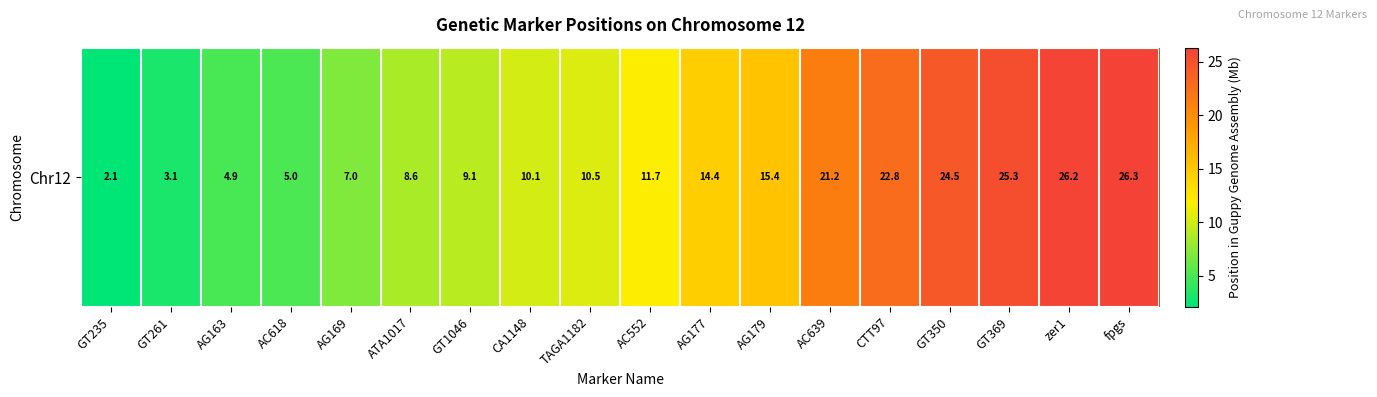

Which has a higher value, ATA1017 or AC639?

AC639